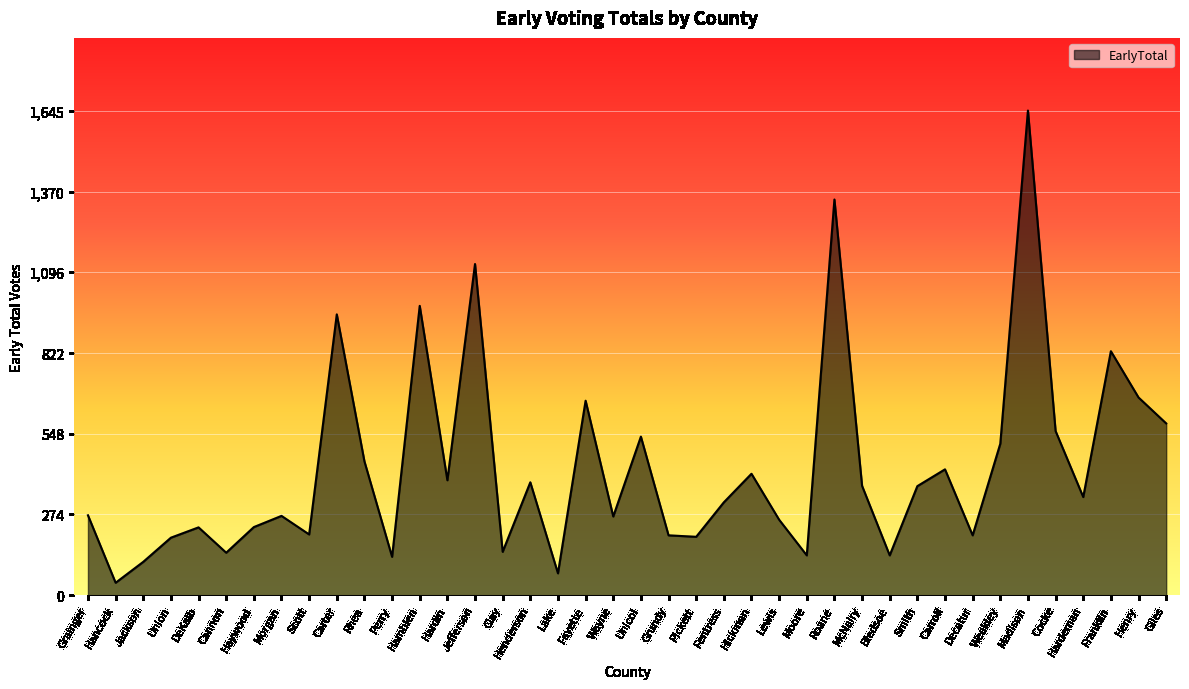

The value at Fentress is 315. True or false?

True